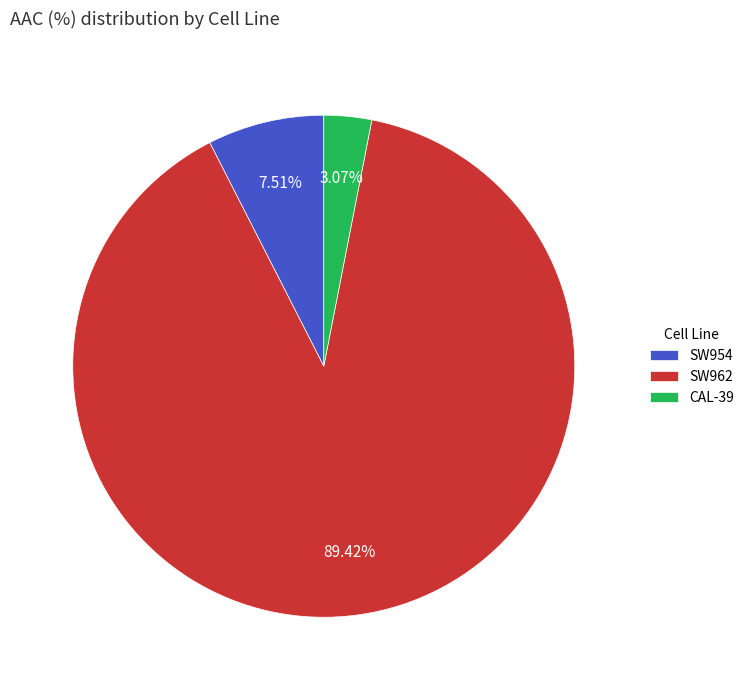

Which slice is the smallest?

CAL-39